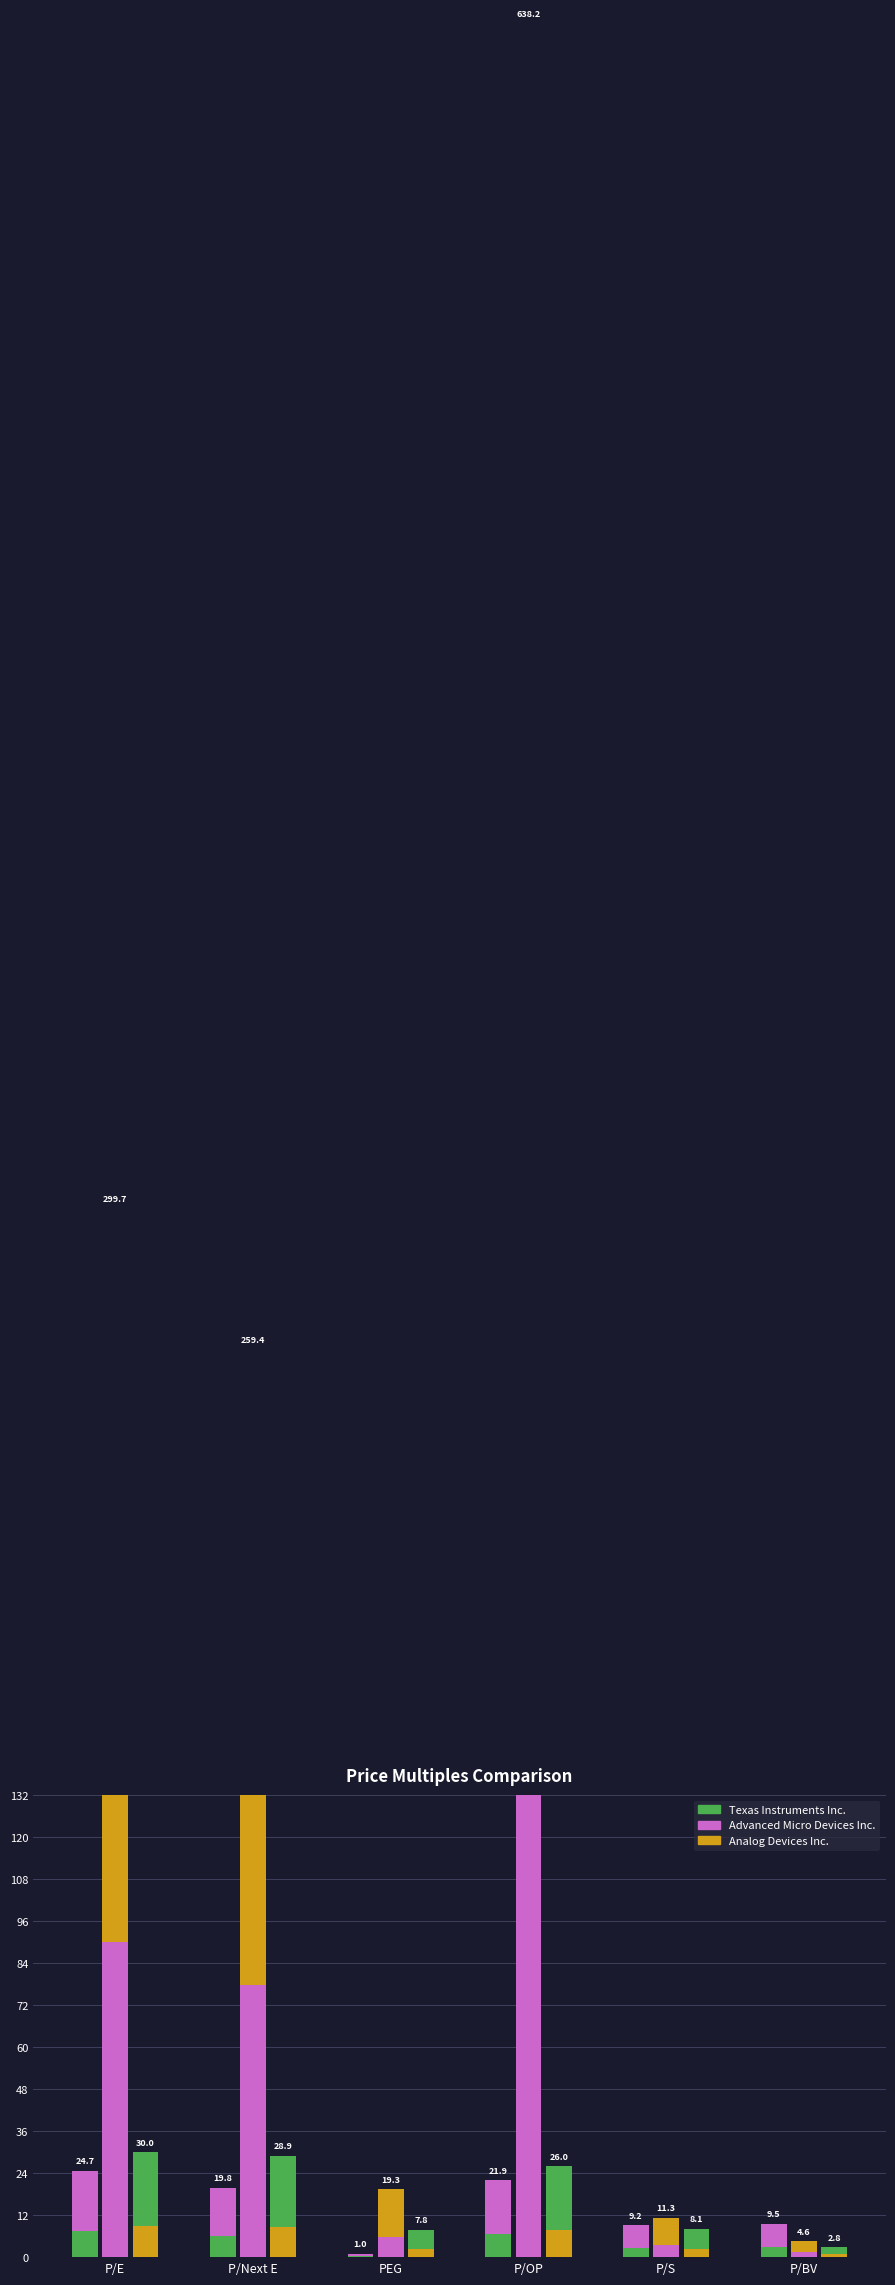

List the labels in order of Advanced Micro Devices Inc. value, largest first.

P/OP, P/E, P/Next E, PEG, P/S, P/BV